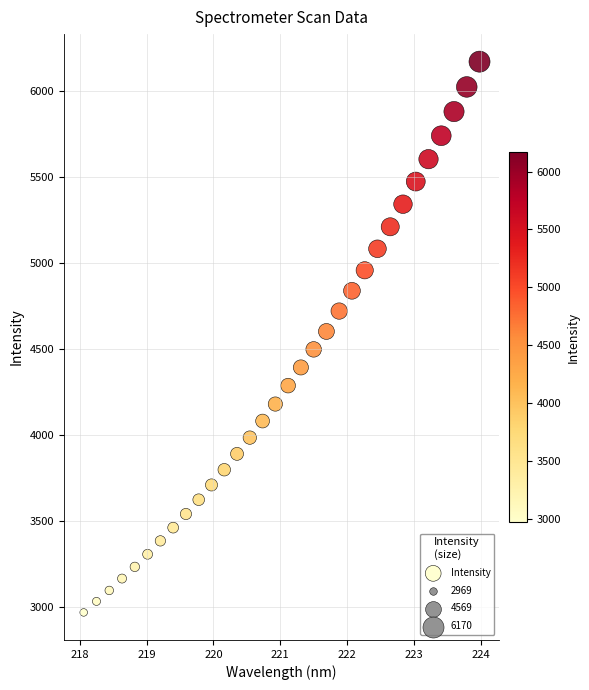

What is the range of Y values (max minus min)?

3201.3